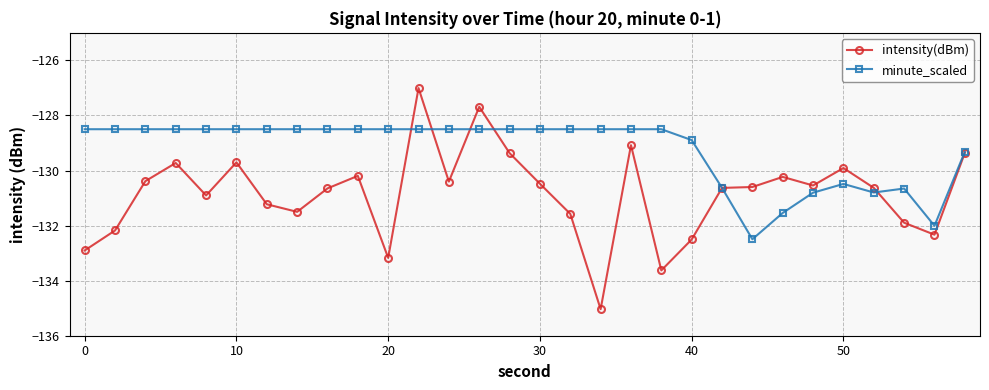

Which series has the widest spread of values?

intensity(dBm)